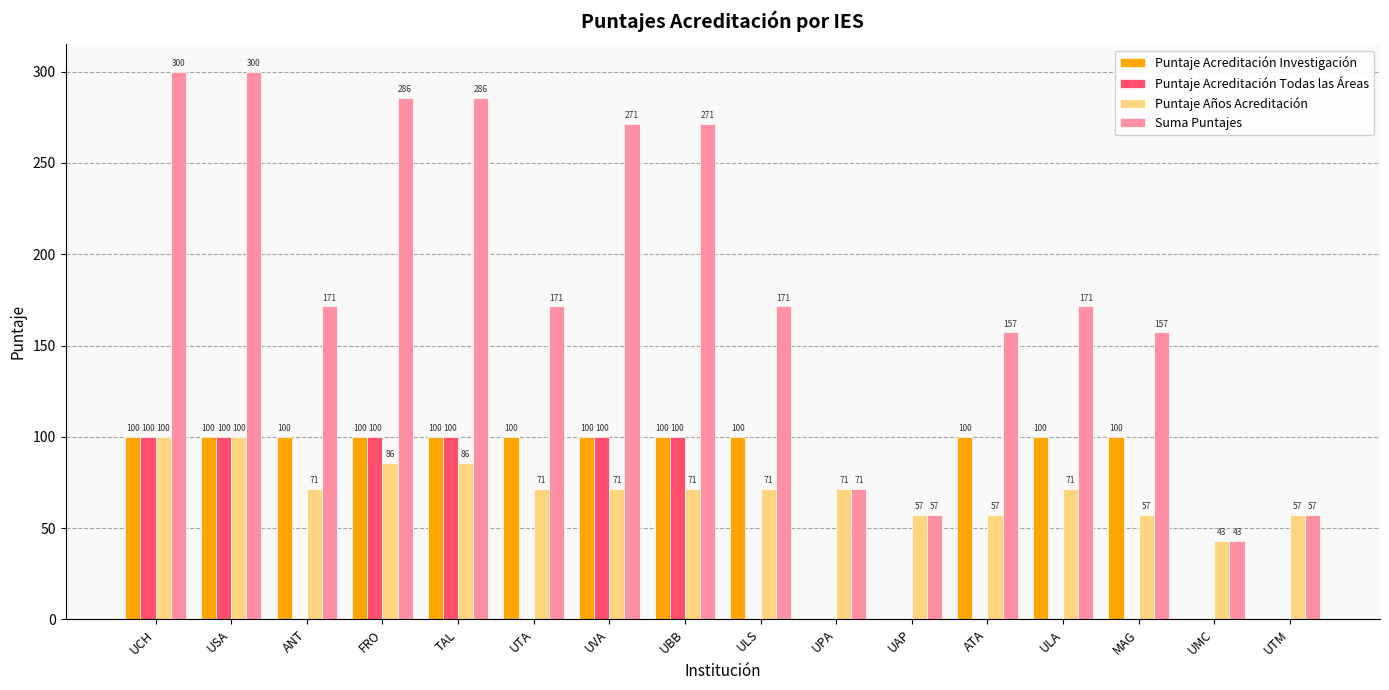

What is the sum of the Puntaje Acreditación Todas las Áreas values at ULS and TAL?

100.0